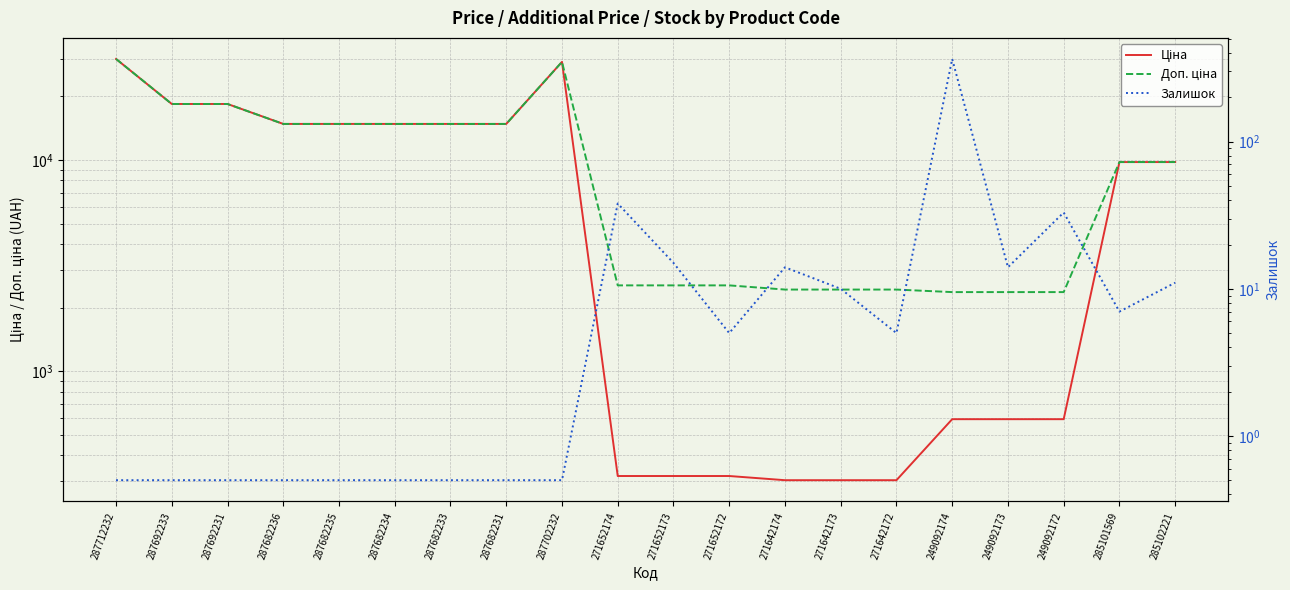

Where is Доп. ціна nearest to the value 16234?

287682236